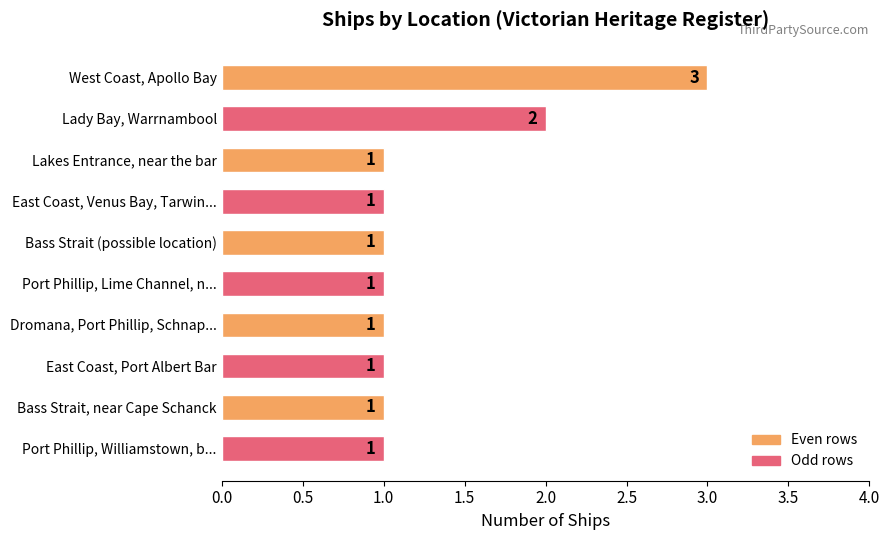

Does the chart contain stacked bars?

No